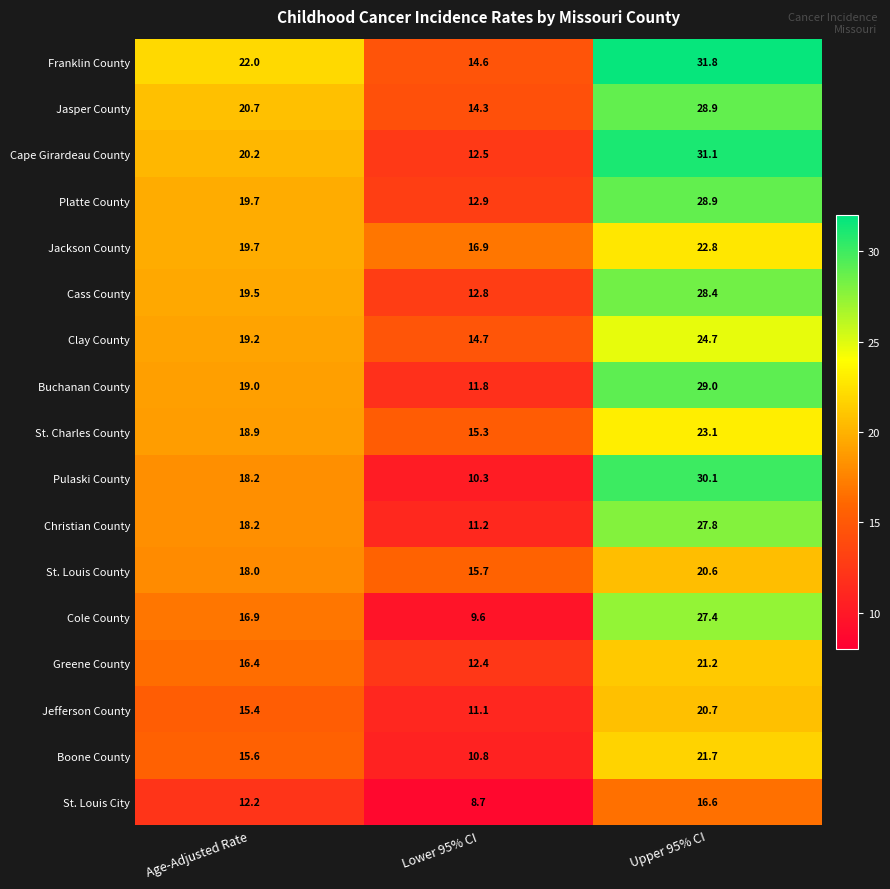

How many values in the Jackson County series are below 19?

1